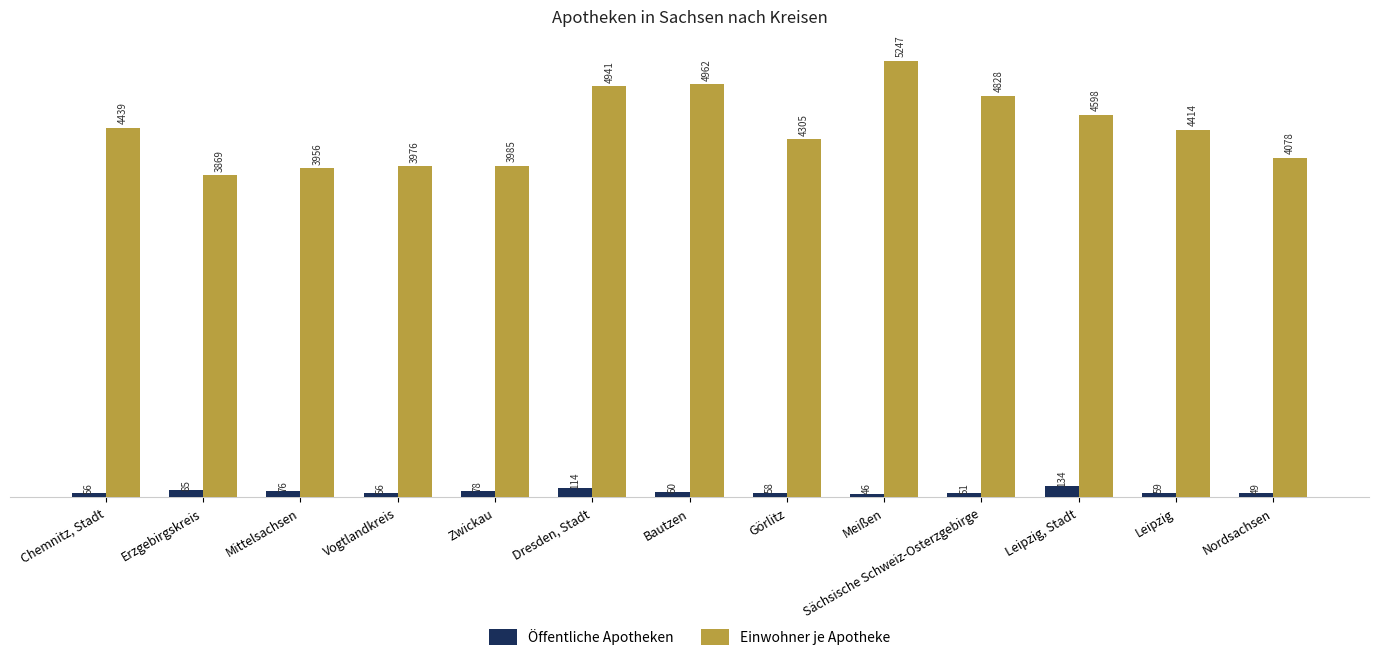

Reading left to right, transcribe all the data shown in this chart.

Öffentliche Apotheken: 56	85	76	56	78	114	60	58	46	51	134	59	49
Einwohner je Apotheke: 4439	3869	3956	3976	3985	4941	4962	4305	5247	4828	4598	4414	4078